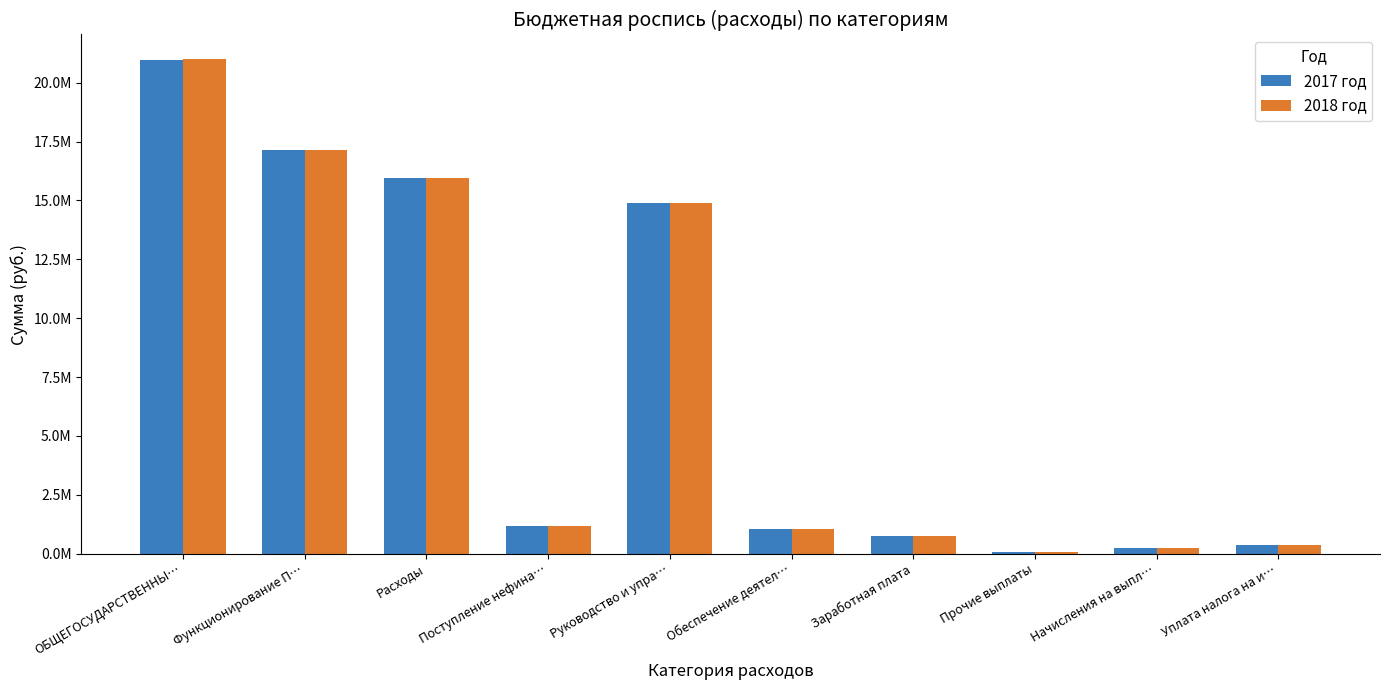

What is the value of the 2017 год bar at the 7th from the left?

766536